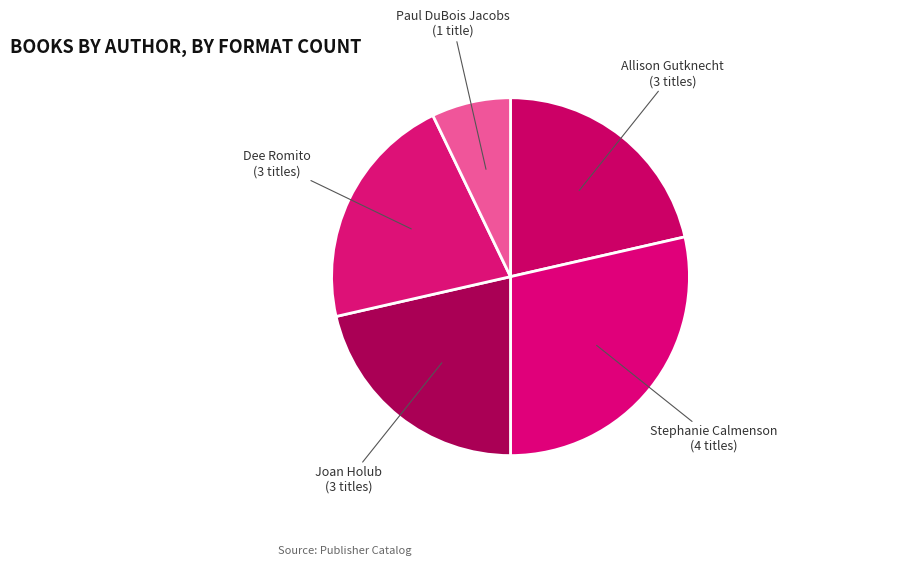

Do Joan Holub (3 titles) and Allison Gutknecht (3 titles) together represent more than half of the pie?

No